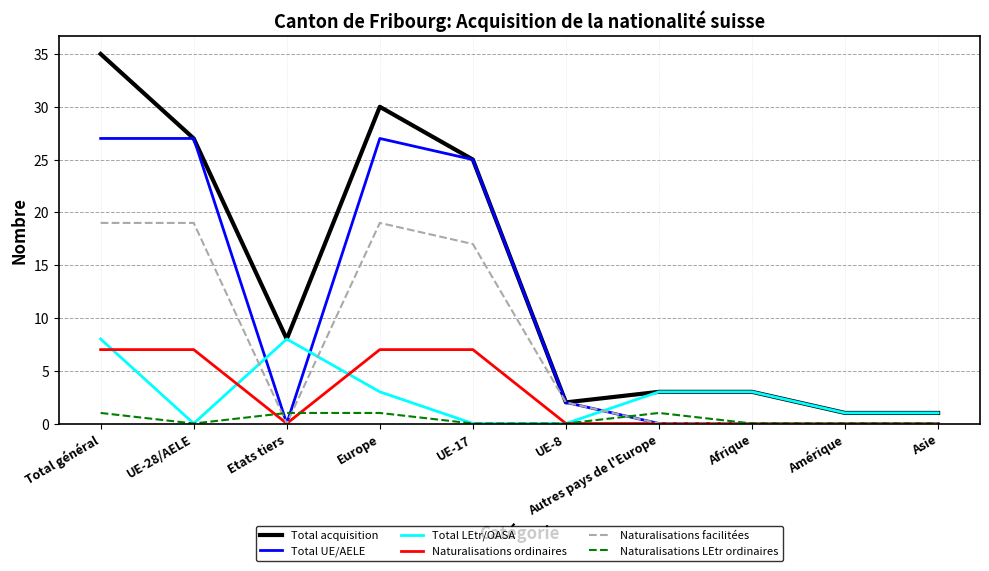

Which series has the largest total across all categories?

Total acquisition